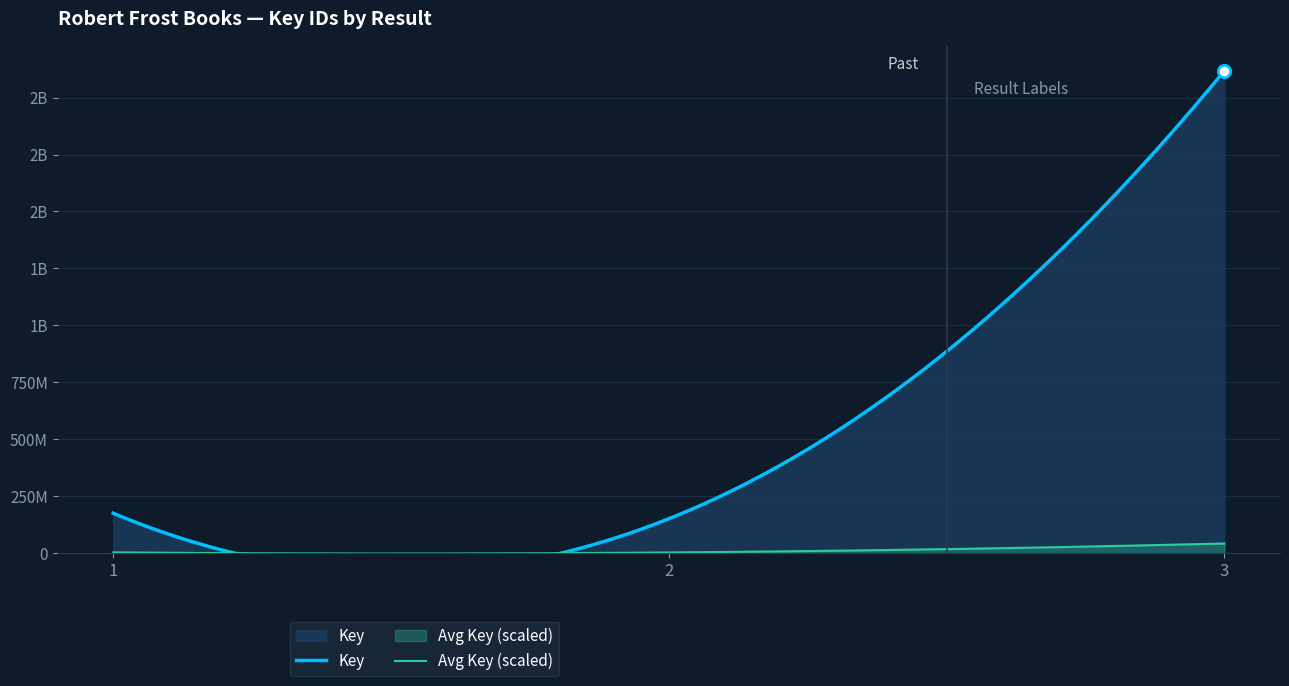

Approximately how many times larger is the value at 2 compared to 1?

0.9